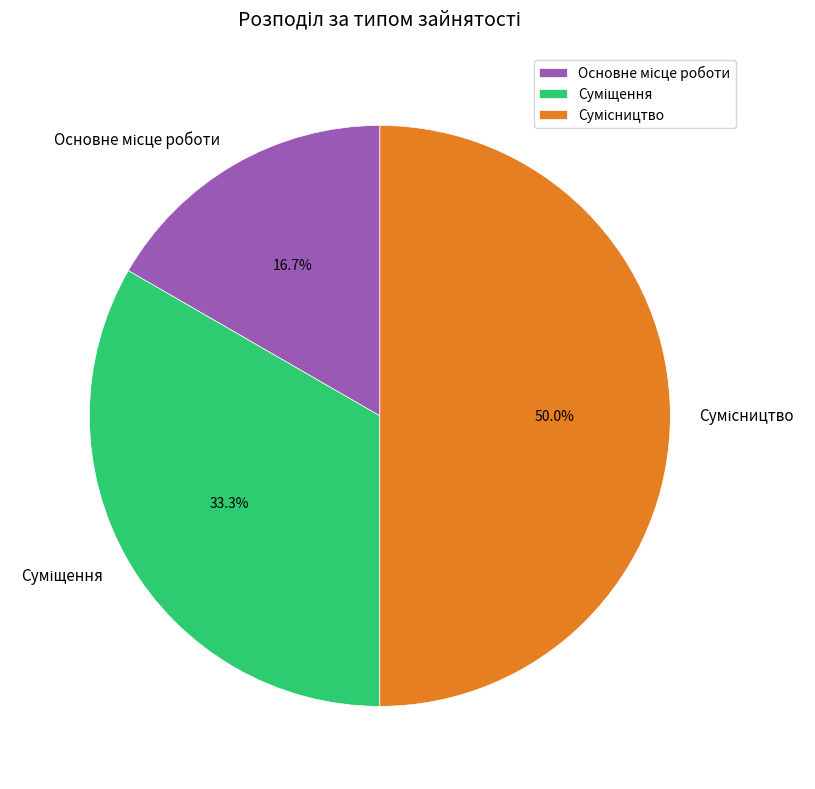

How many slices are in this pie chart?

3